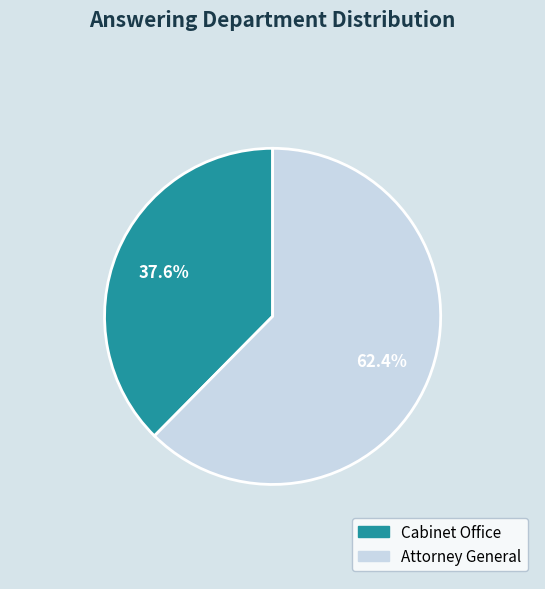

True or false: Attorney General accounts for 73% of the total.

False